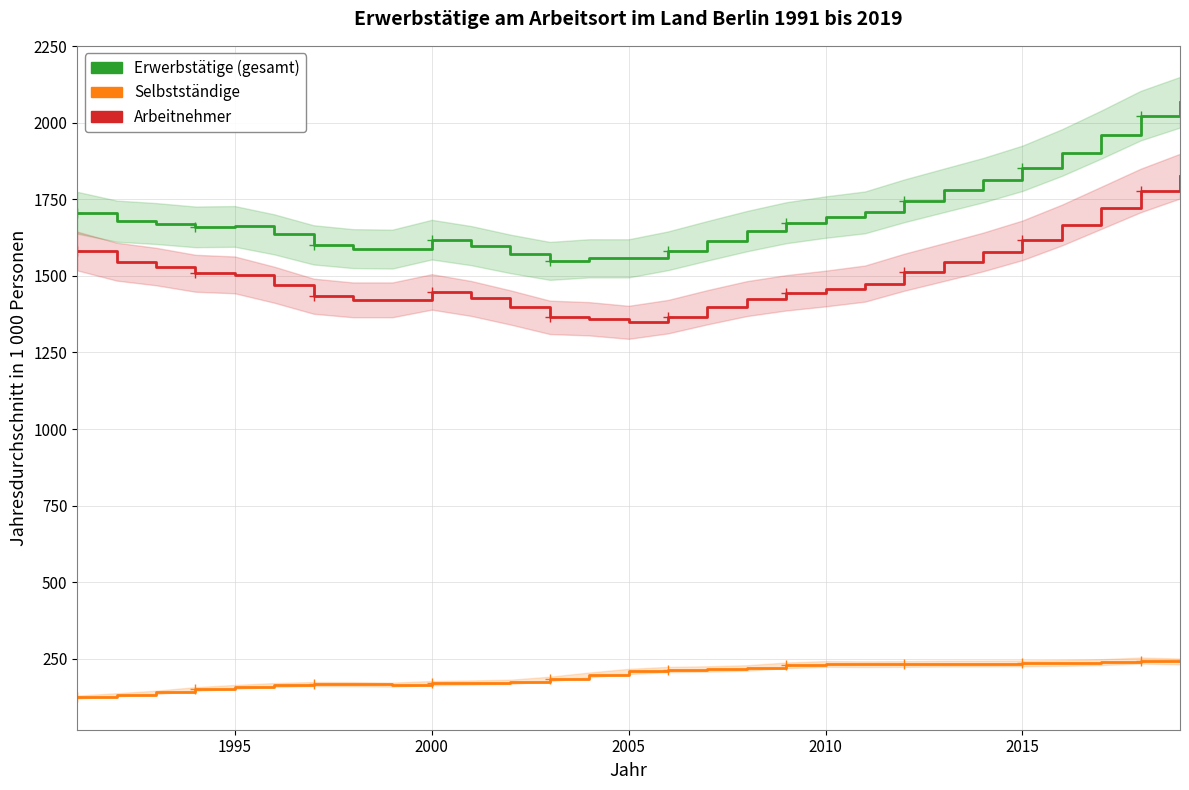

What is the difference between the highest and lowest values at 2015?

1616.0